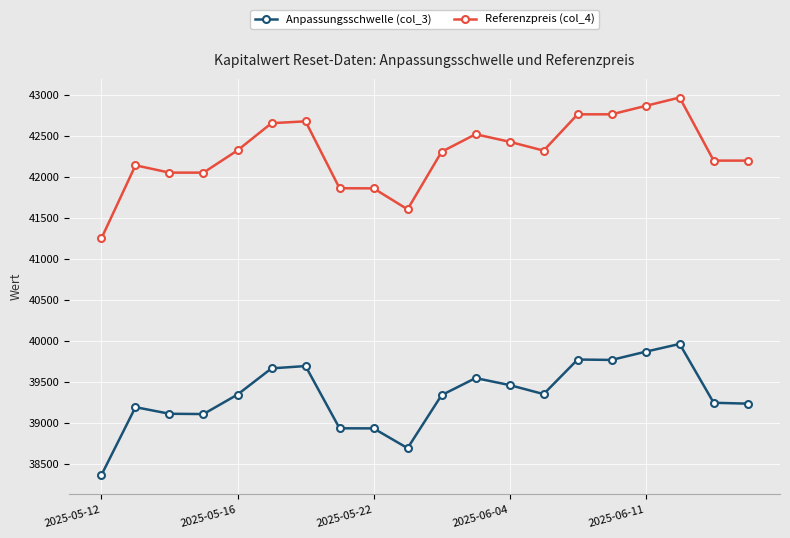

True or false: Anpassungsschwelle (col_3) has more than 0 points higher than both neighbors.

True